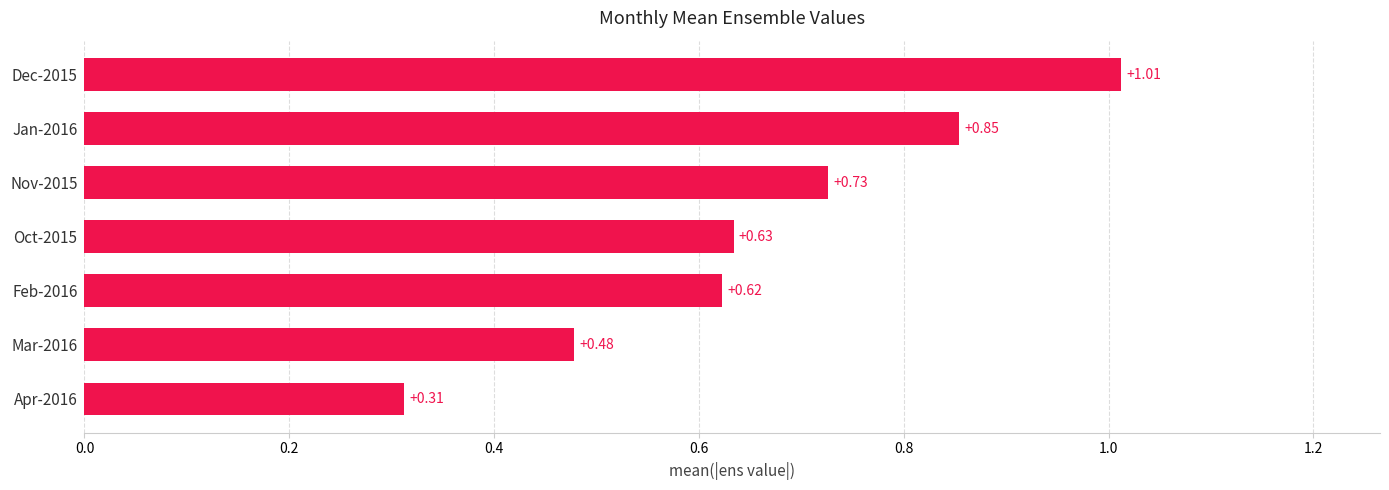

List the labels in order of value, largest first.

Dec-2015, Jan-2016, Nov-2015, Oct-2015, Feb-2016, Mar-2016, Apr-2016